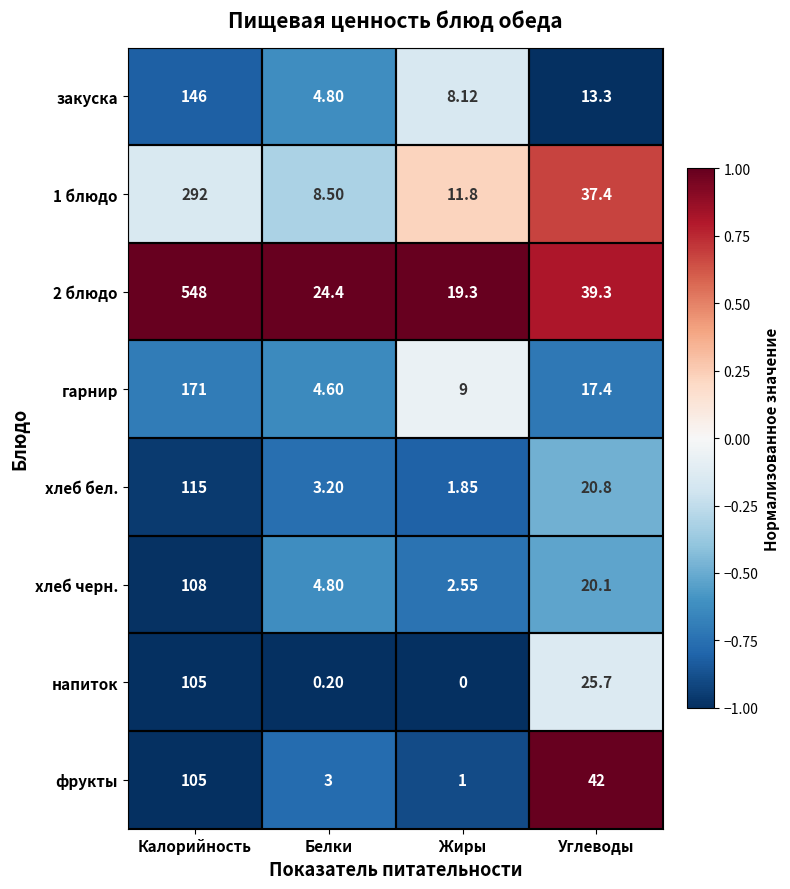

List the labels in order of закуска value, largest first.

Калорийность, Углеводы, Жиры, Белки